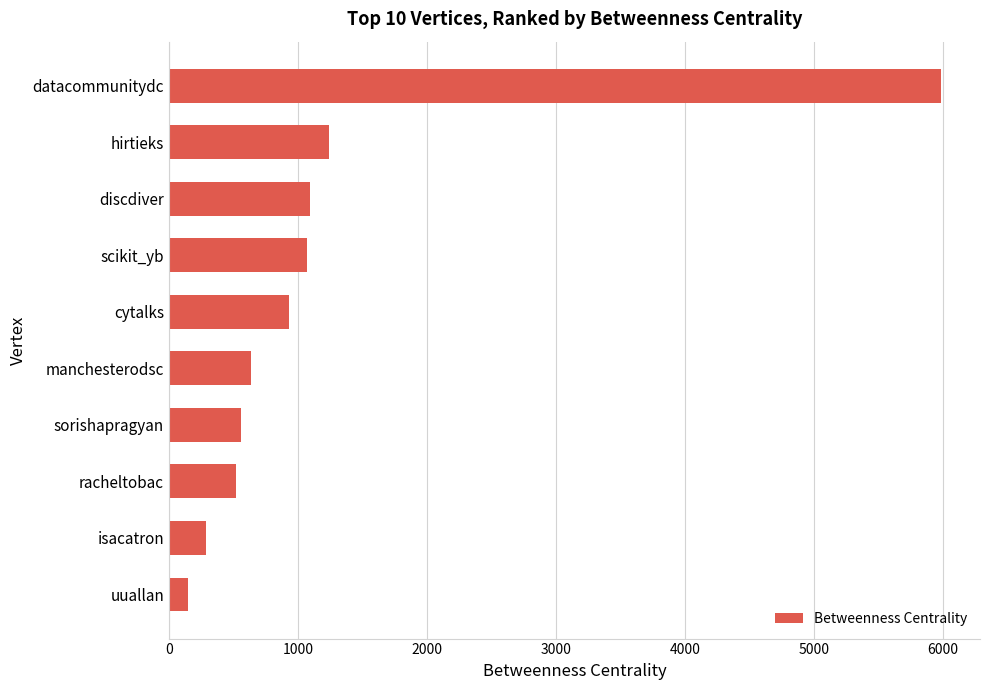

What is the sum of all values?

12472.5